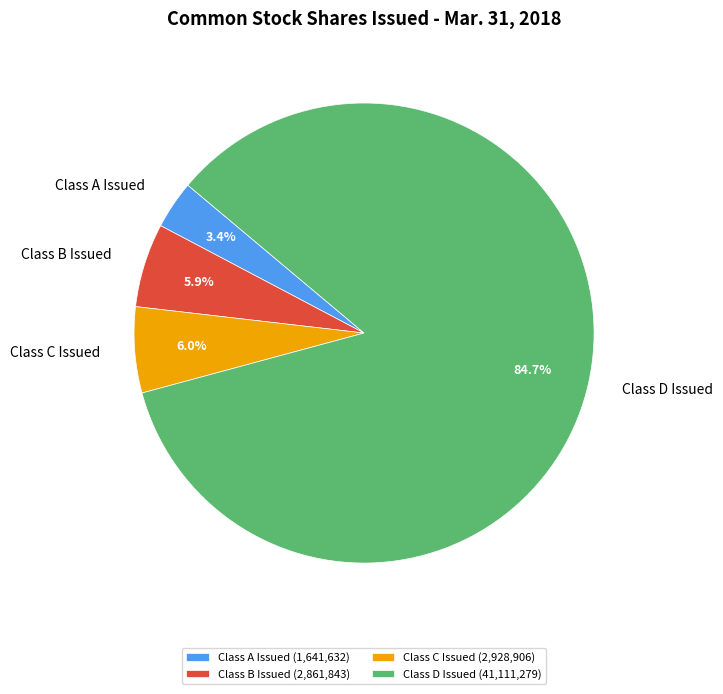

Which slice is the smallest?

Class A Issued